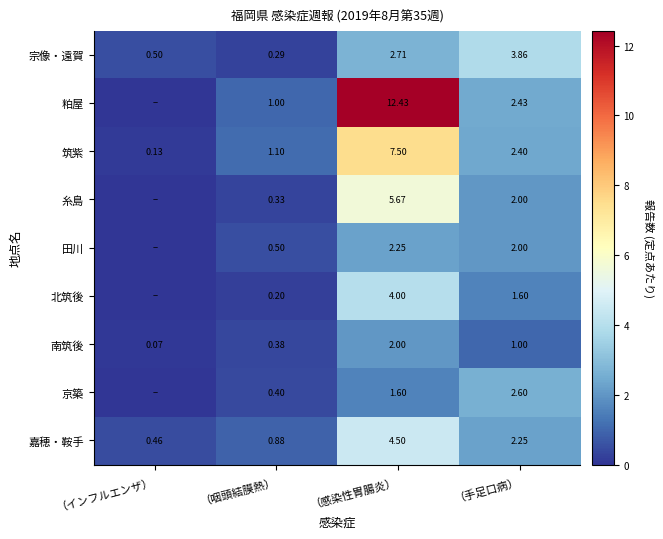

What is the sum of all 宗像・遠賀 values?

7.4